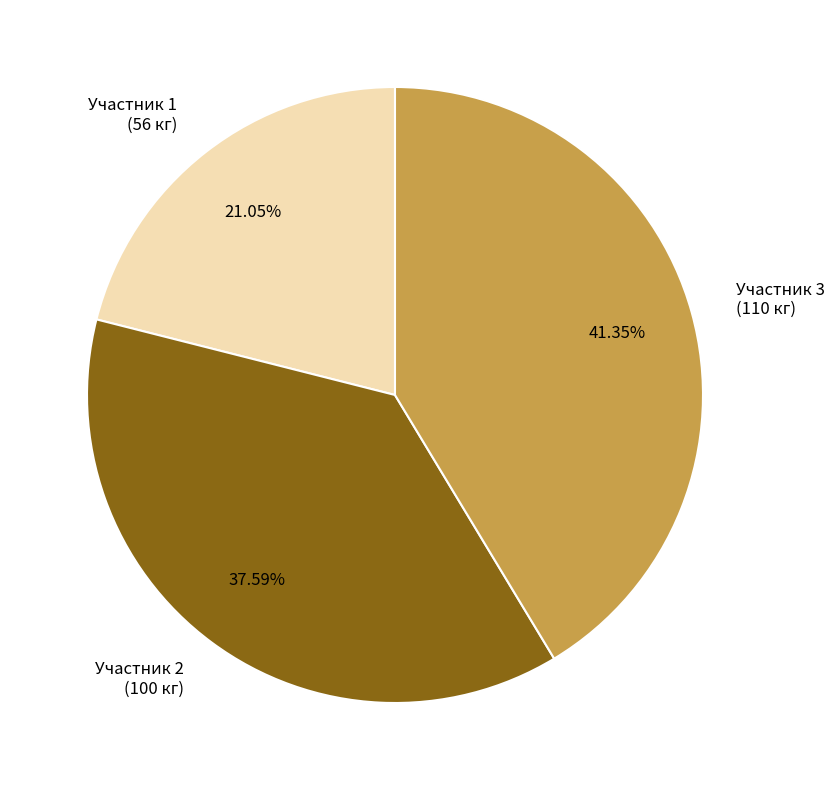

To the nearest percent, what is the difference between the largest and smallest slice percentages?

20%